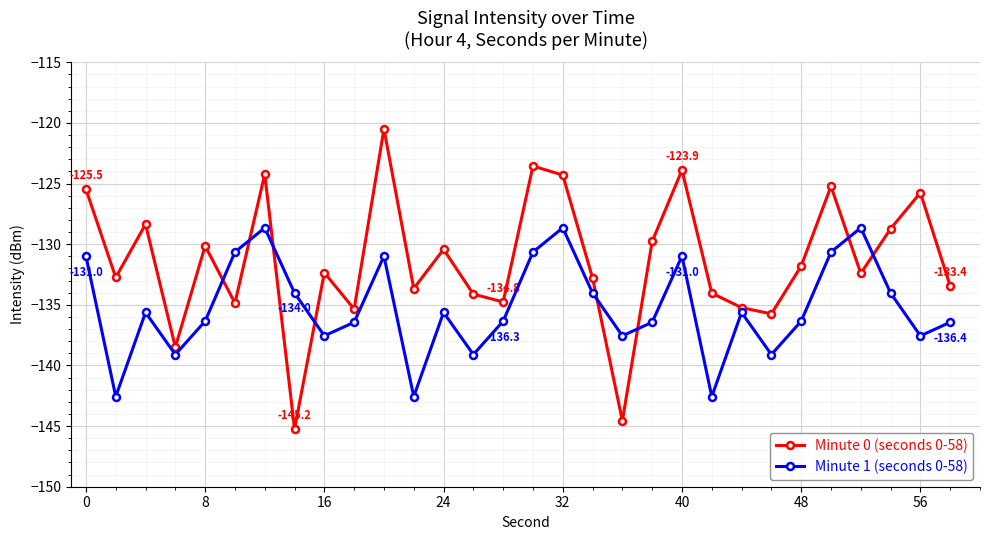

What is the value of the Minute 1 (seconds 0-58) point at the 2nd from the left?

-142.6